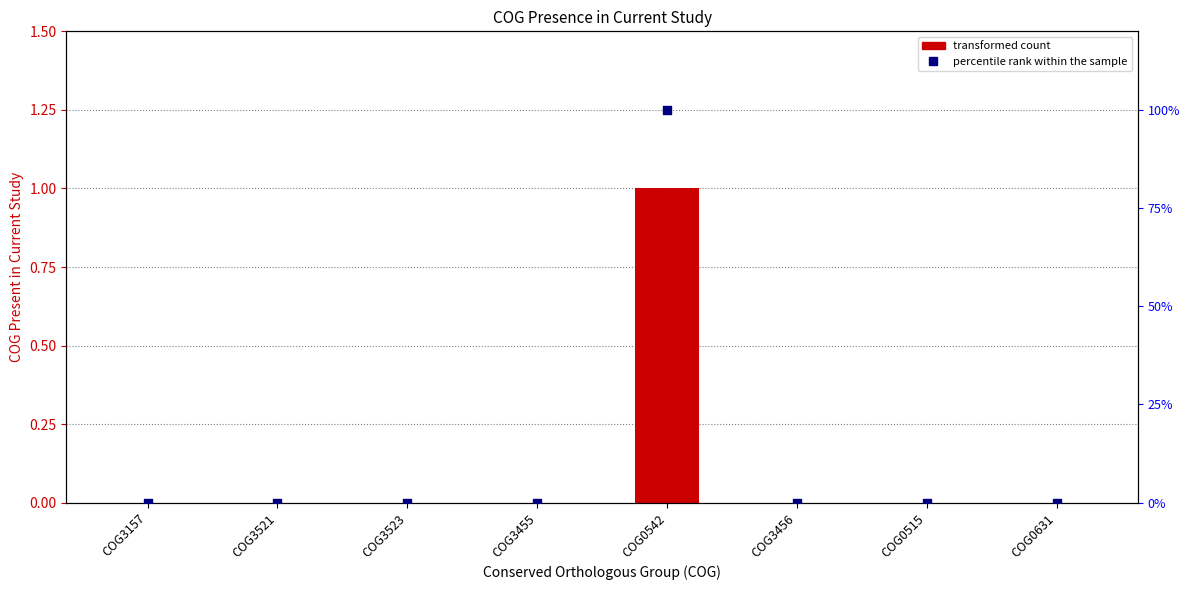

Which series has the largest Y range (max minus min)?

COG_present_in_current_study